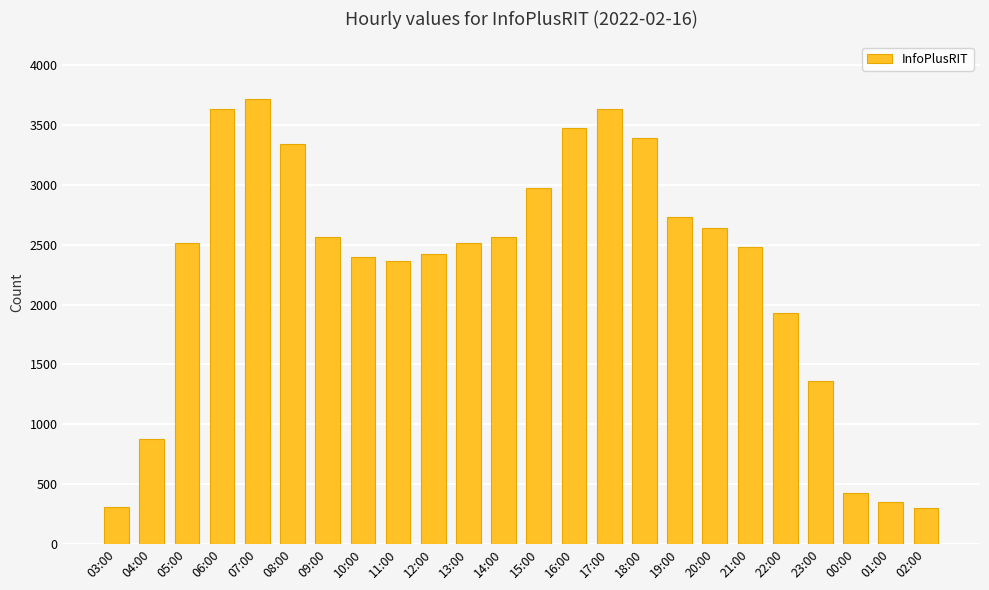

How many categories are shown in the chart?

24